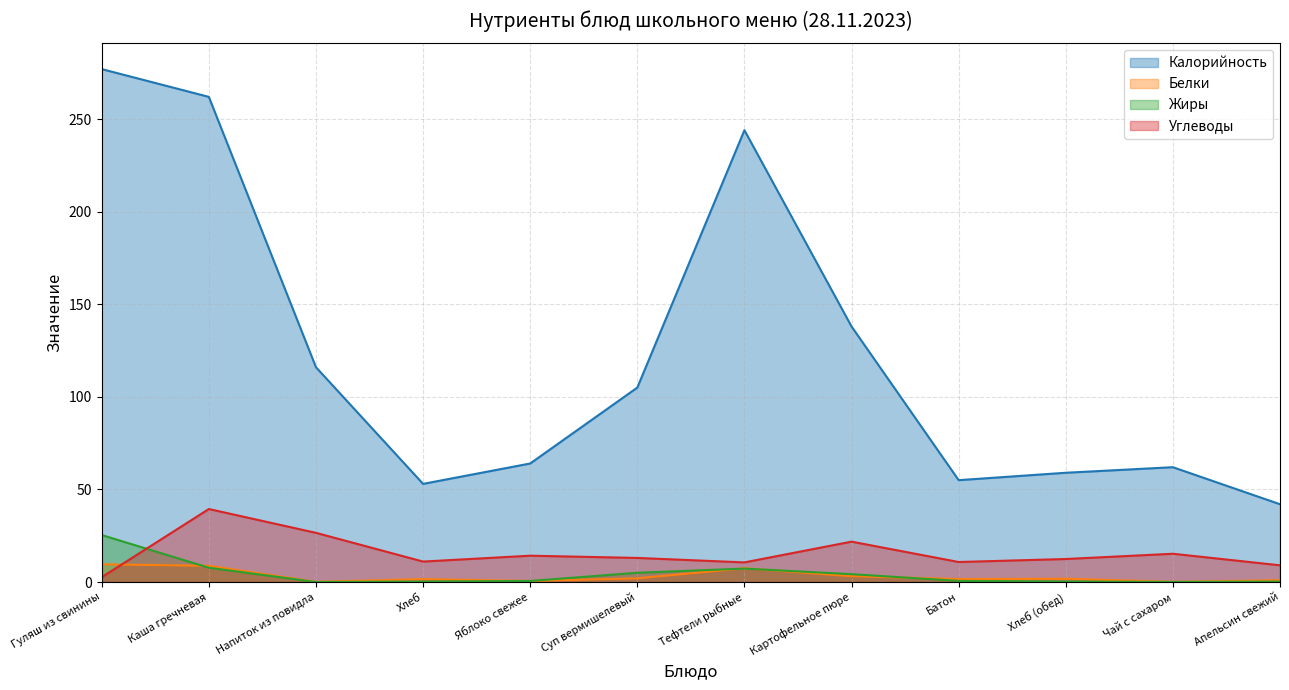

What is the total value across all series at Картофельное пюре?

167.2